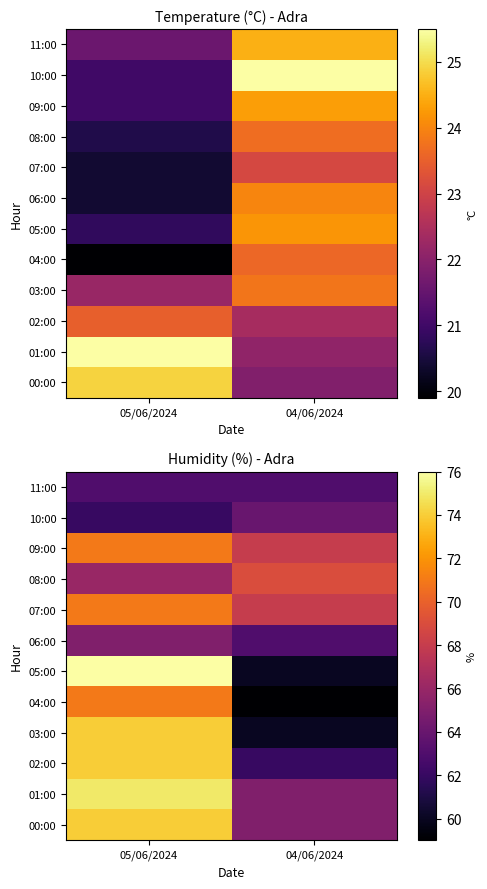

What is the difference between the highest and lowest values at 05/06/2024?

14